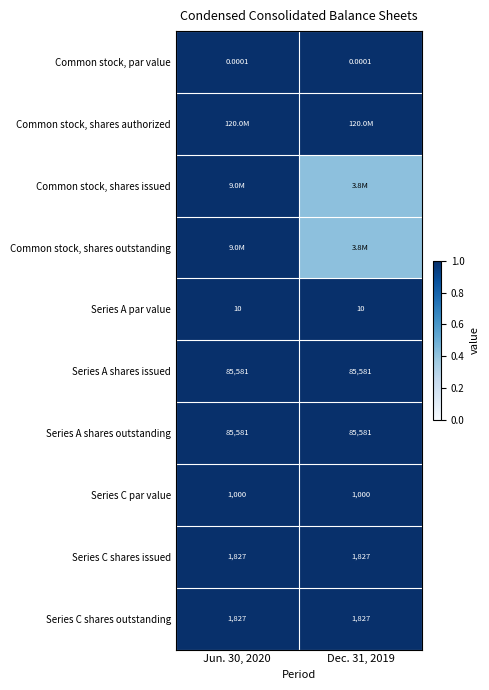

How many distinct data groups are displayed?

10